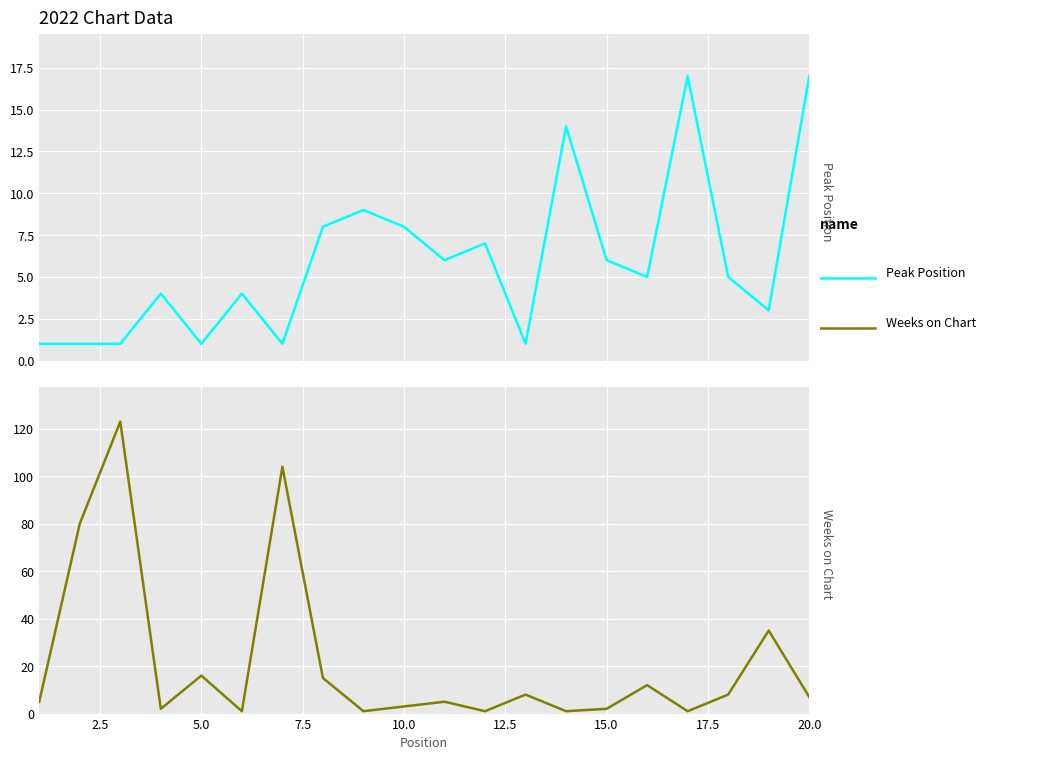

What are all the series names shown in the legend?

Peak Position, Weeks on Chart